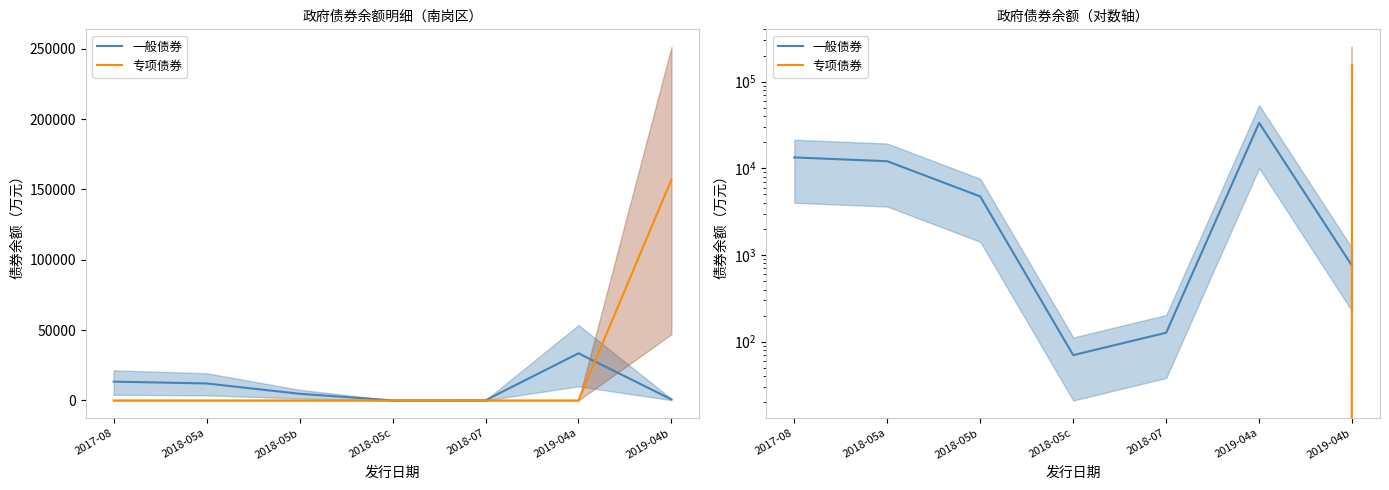

Where is 专项债券 nearest to the value 78500?

2017-08